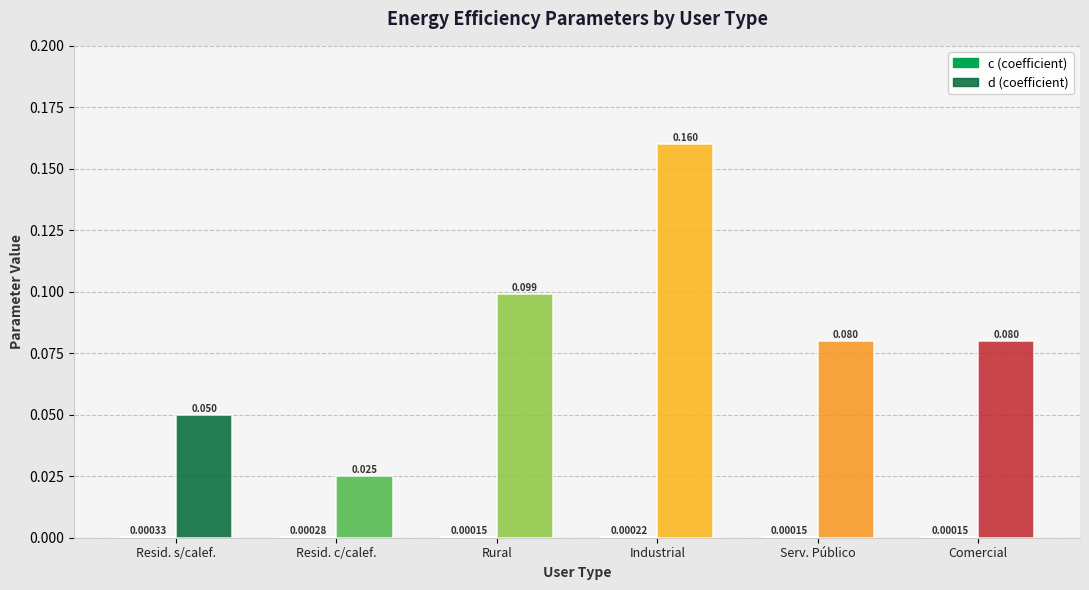

Which series has the largest range (max minus min)?

d